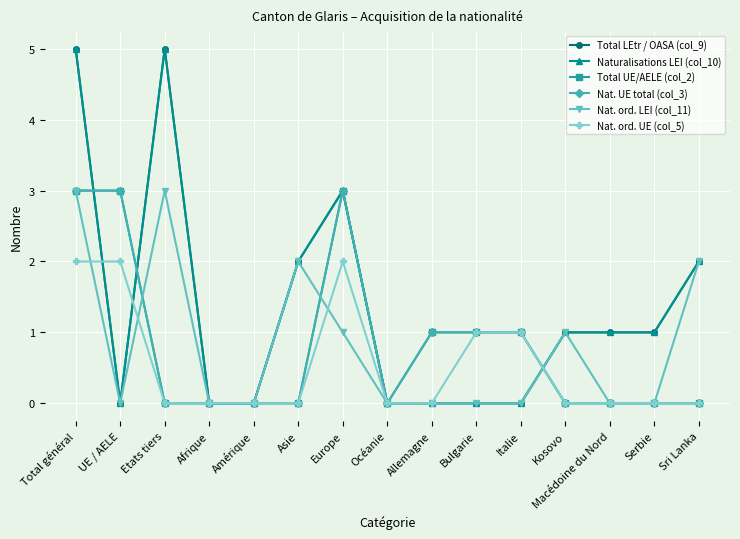

After their last crossing, which series has the higher values: Nat. UE total (col_3) or Total LEtr / OASA (col_9)?

Total LEtr / OASA (col_9)